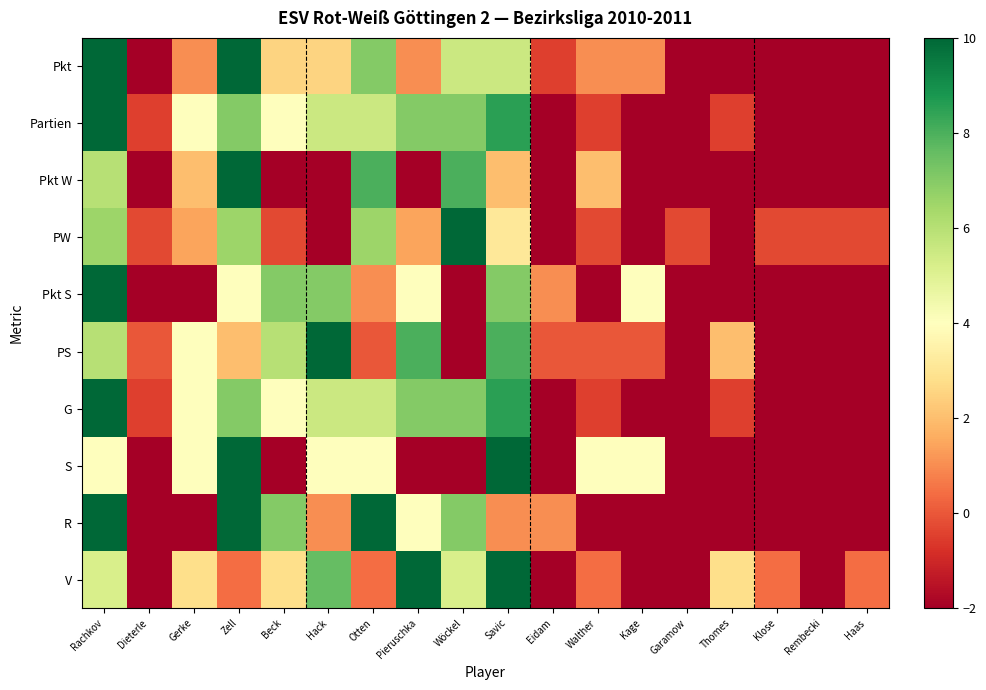

Rank the series by their maximum value, from highest to lowest.

Pkt, Partien, Pkt W, PW, Pkt S, PS, G, S, R, V